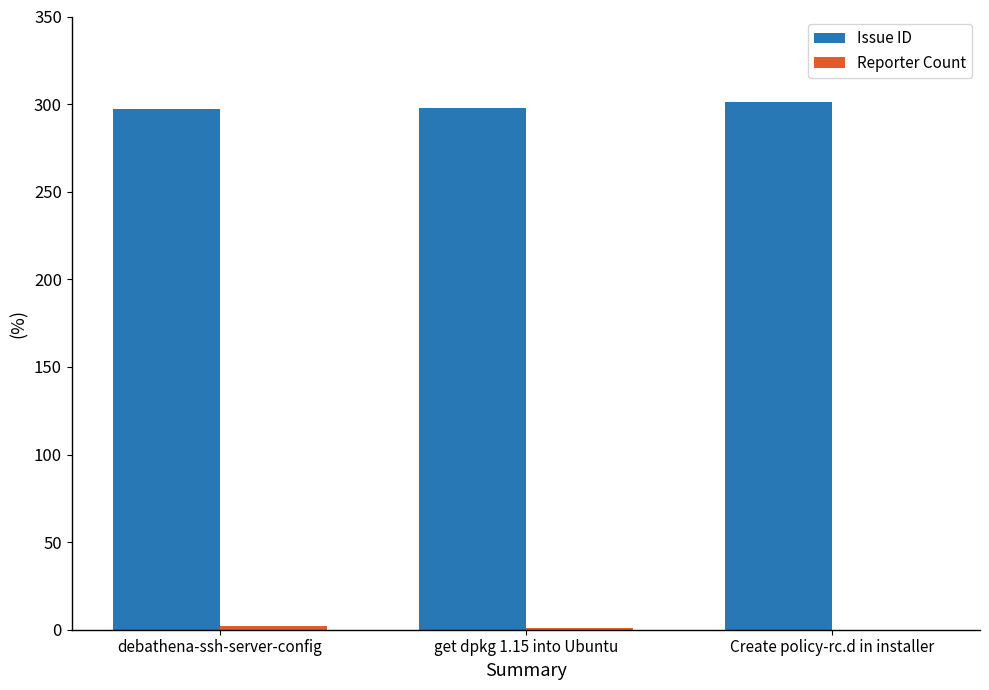

What is the sum of all Issue ID values?

896